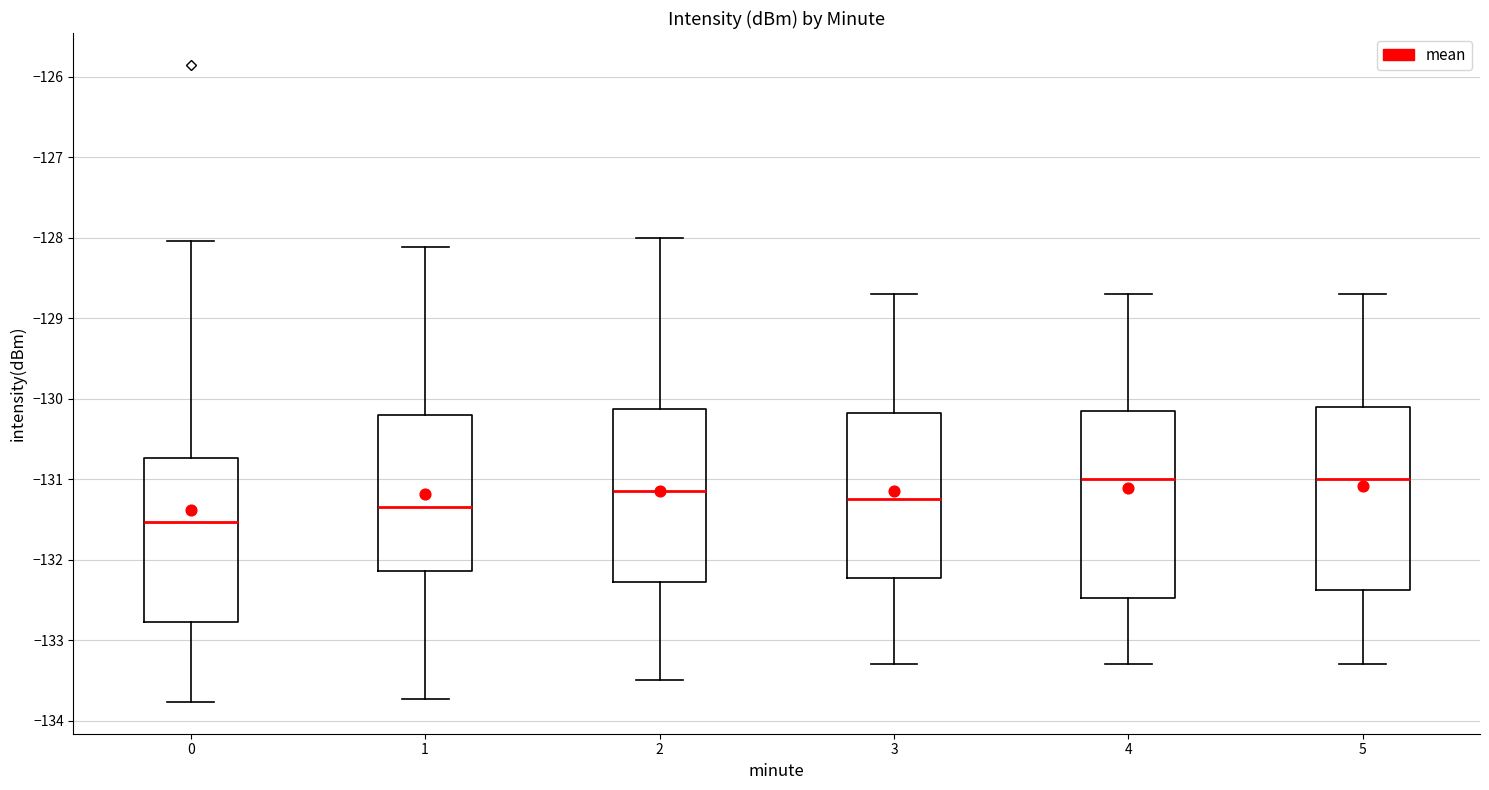

Reading left to right, transcribe this box plot: for each box, give where its median line is, the range the box spans, and where its two whiskers end, as read against the y-axis. The values are not printed on the chart, so give them approximately, as read against the axis.

0: median -131.5, box -132.8 to -130.7, whiskers -133.8 to -128.0
1: median -131.3, box -132.1 to -130.2, whiskers -133.7 to -128.1
2: median -131.2, box -132.3 to -130.1, whiskers -133.5 to -128.0
3: median -131.3, box -132.2 to -130.2, whiskers -133.3 to -128.7
4: median -131.0, box -132.5 to -130.2, whiskers -133.3 to -128.7
5: median -131.0, box -132.4 to -130.1, whiskers -133.3 to -128.7